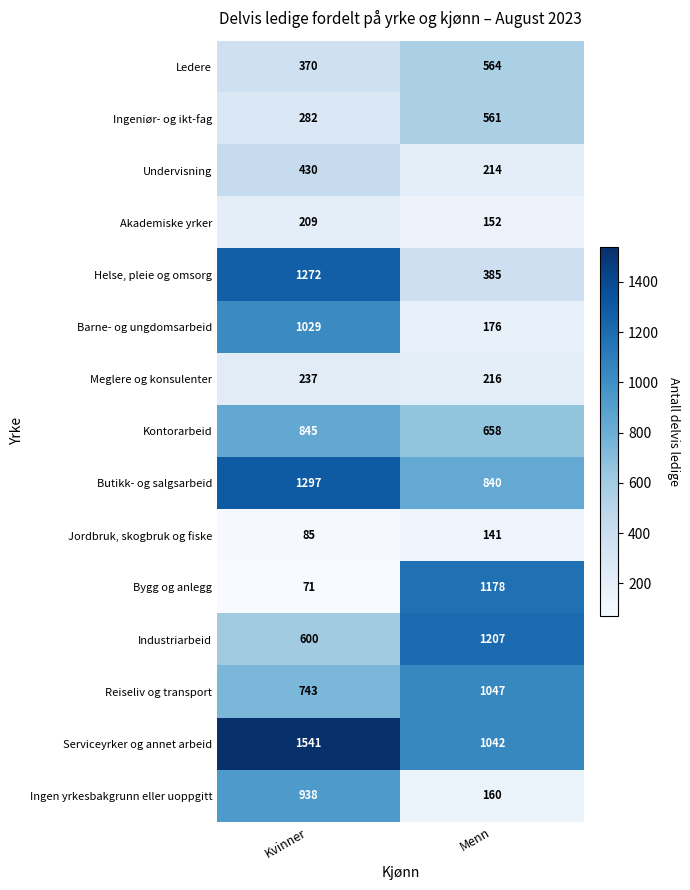

Reading left to right, extract all data points from this chart.

Ledere: Kvinner=370	Menn=564
Ingeniør- og ikt-fag: Kvinner=282	Menn=561
Undervisning: Kvinner=430	Menn=214
Akademiske yrker: Kvinner=209	Menn=152
Helse, pleie og omsorg: Kvinner=1272	Menn=385
Barne- og ungdomsarbeid: Kvinner=1029	Menn=176
Meglere og konsulenter: Kvinner=237	Menn=216
Kontorarbeid: Kvinner=845	Menn=658
Butikk- og salgsarbeid: Kvinner=1297	Menn=840
Jordbruk, skogbruk og fiske: Kvinner=85	Menn=141
Bygg og anlegg: Kvinner=71	Menn=1178
Industriarbeid: Kvinner=600	Menn=1207
Reiseliv og transport: Kvinner=743	Menn=1047
Serviceyrker og annet arbeid: Kvinner=1541	Menn=1042
Ingen yrkesbakgrunn eller uoppgitt: Kvinner=938	Menn=160